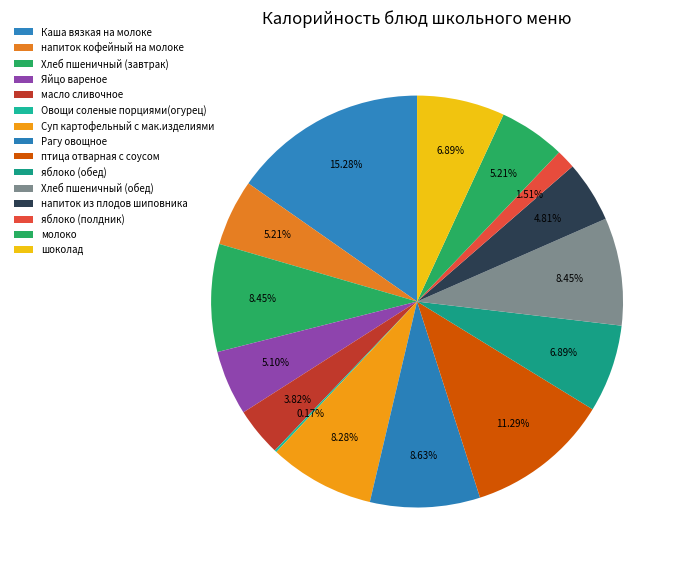

Which slice is the smallest?

Овощи соленые порциями(огурец)